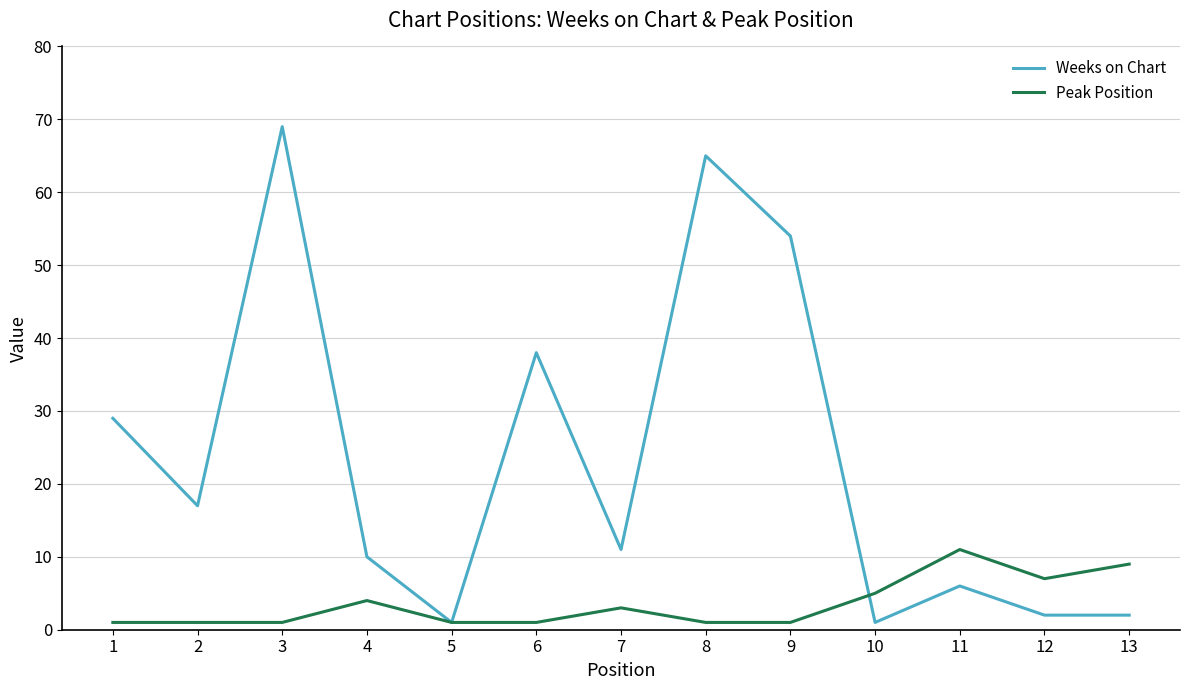

List the series in order of their overall mean, lowest first.

Peak Position, Weeks on Chart